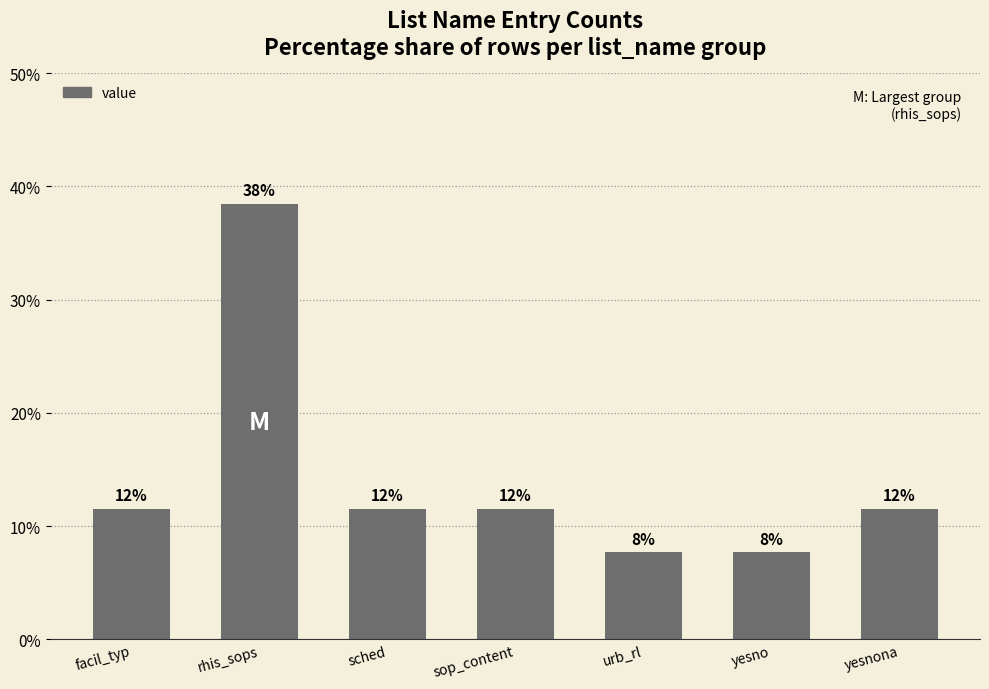

What is the difference between the maximum and minimum values?

30.8